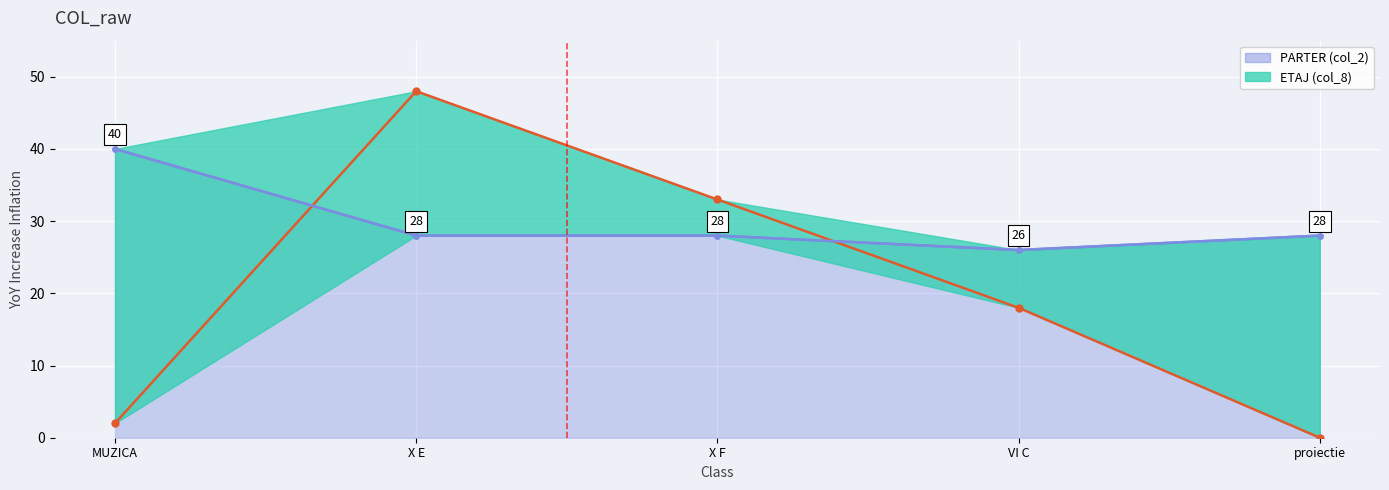

What is the sum of the PARTER (col_2) values at VI C and X F?

54